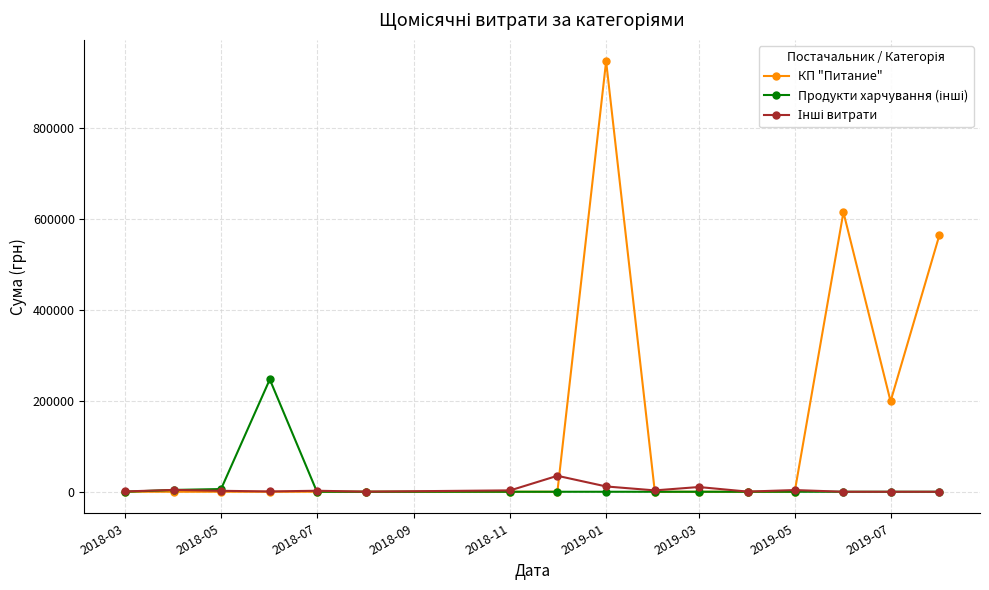

Which series has the largest range (max minus min)?

КП "Питание"